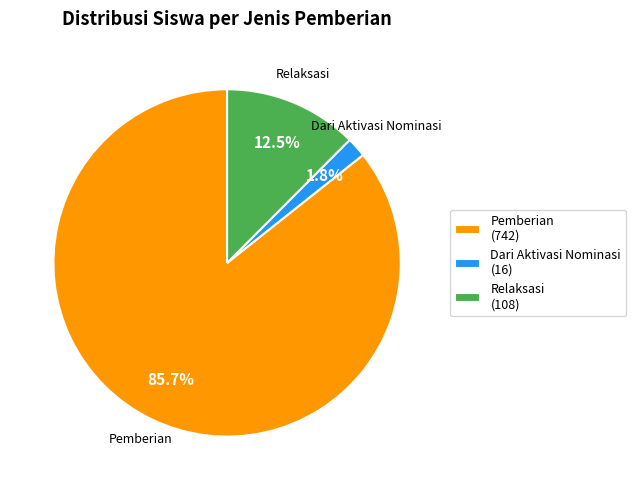

Rank the categories by value from lowest to highest.

Dari Aktivasi Nominasi (16), Relaksasi (108), Pemberian (742)